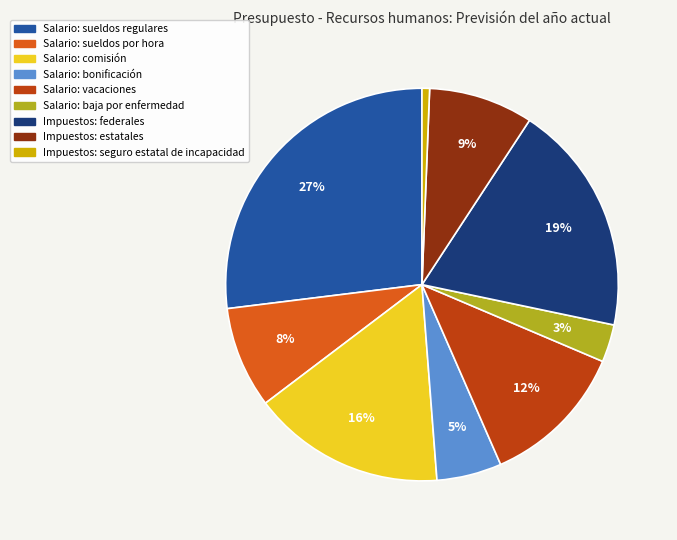

True or false: Impuestos: seguro estatal de incapacidad accounts for 11% of the total.

False